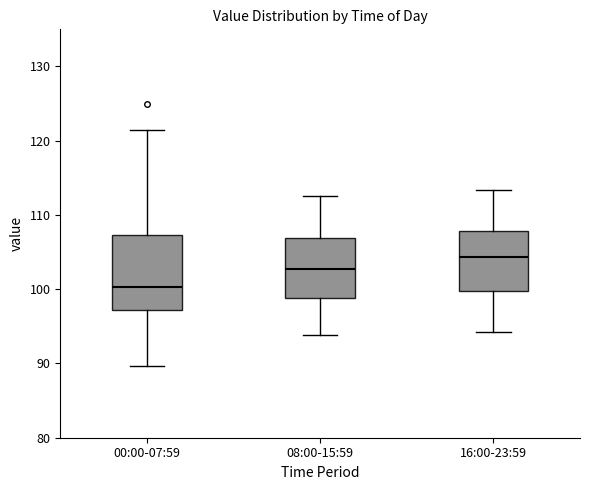

Which box has the highest median line?

16:00-23:59